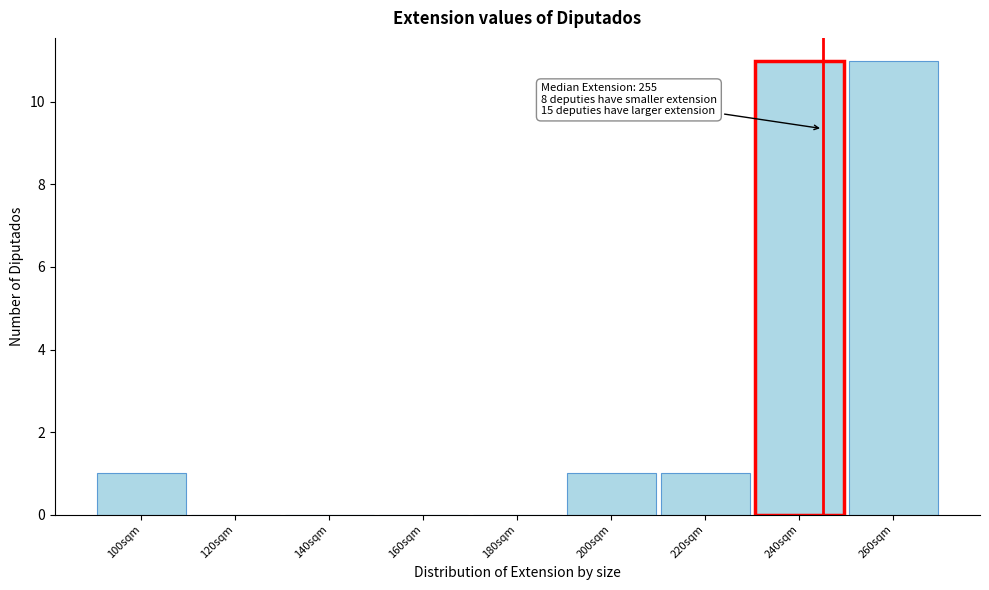

Is it true that the value at 140sqm is 5?

False